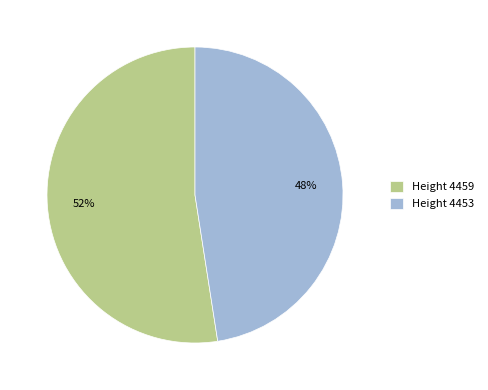

Which category accounts for the majority?

Height 4459